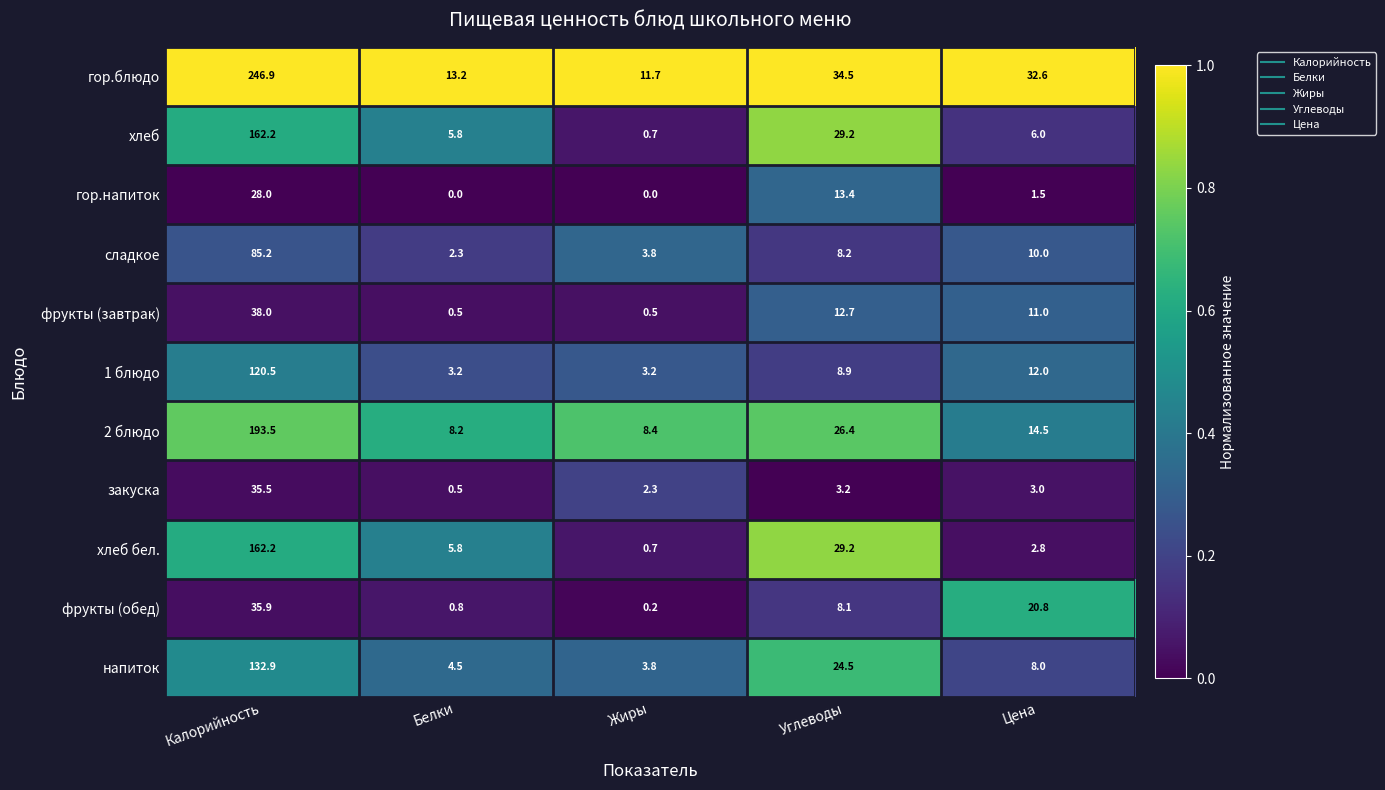

Which series has the largest range (max minus min)?

гор.блюдо